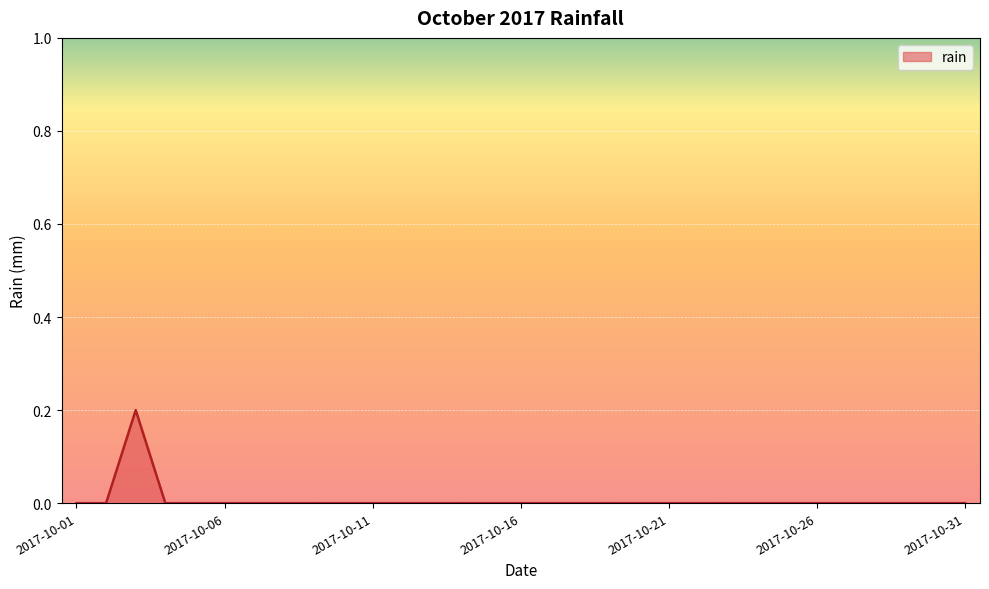

Reading left to right, list all the values displayed in this chart.

2017-10-01=0.0	2017-10-02=0.0	2017-10-03=0.2	2017-10-04=0.0	2017-10-05=0.0	2017-10-06=0.0	2017-10-07=0.0	2017-10-08=0.0	2017-10-09=0.0	2017-10-10=0.0	2017-10-11=0.0	2017-10-12=0.0	2017-10-13=0.0	2017-10-14=0.0	2017-10-15=0.0	2017-10-16=0.0	2017-10-17=0.0	2017-10-18=0.0	2017-10-19=0.0	2017-10-20=0.0	2017-10-21=0.0	2017-10-22=0.0	2017-10-23=0.0	2017-10-24=0.0	2017-10-25=0.0	2017-10-26=0.0	2017-10-27=0.0	2017-10-28=0.0	2017-10-29=0.0	2017-10-30=0.0	2017-10-31=0.0